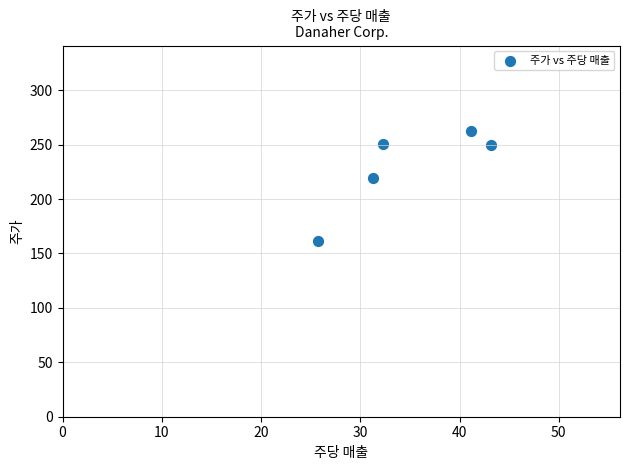

What Y value in the scatter plot is closest to 212?

219.3